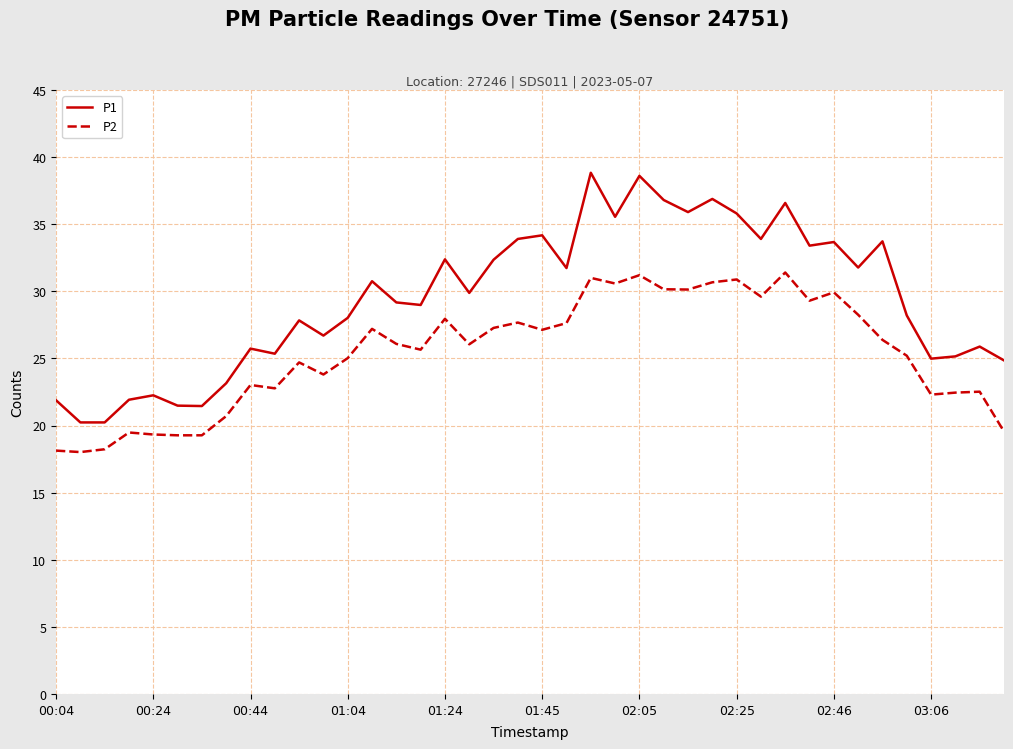

What are all the series names shown in the legend?

P1, P2